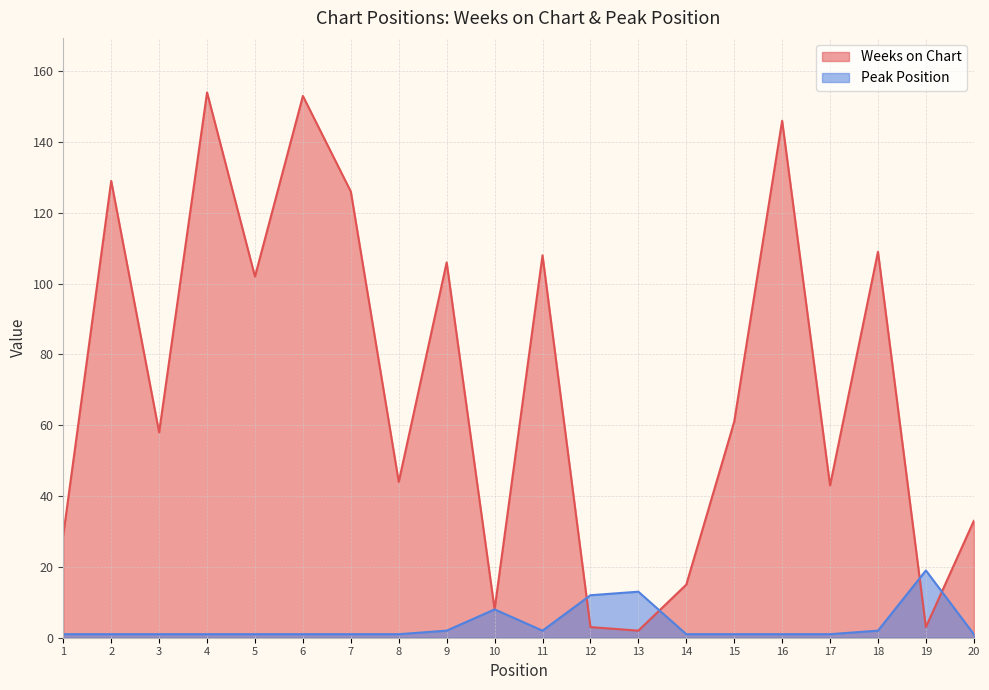

What is the value of the Weeks on Chart point at the 20th from the left?

33